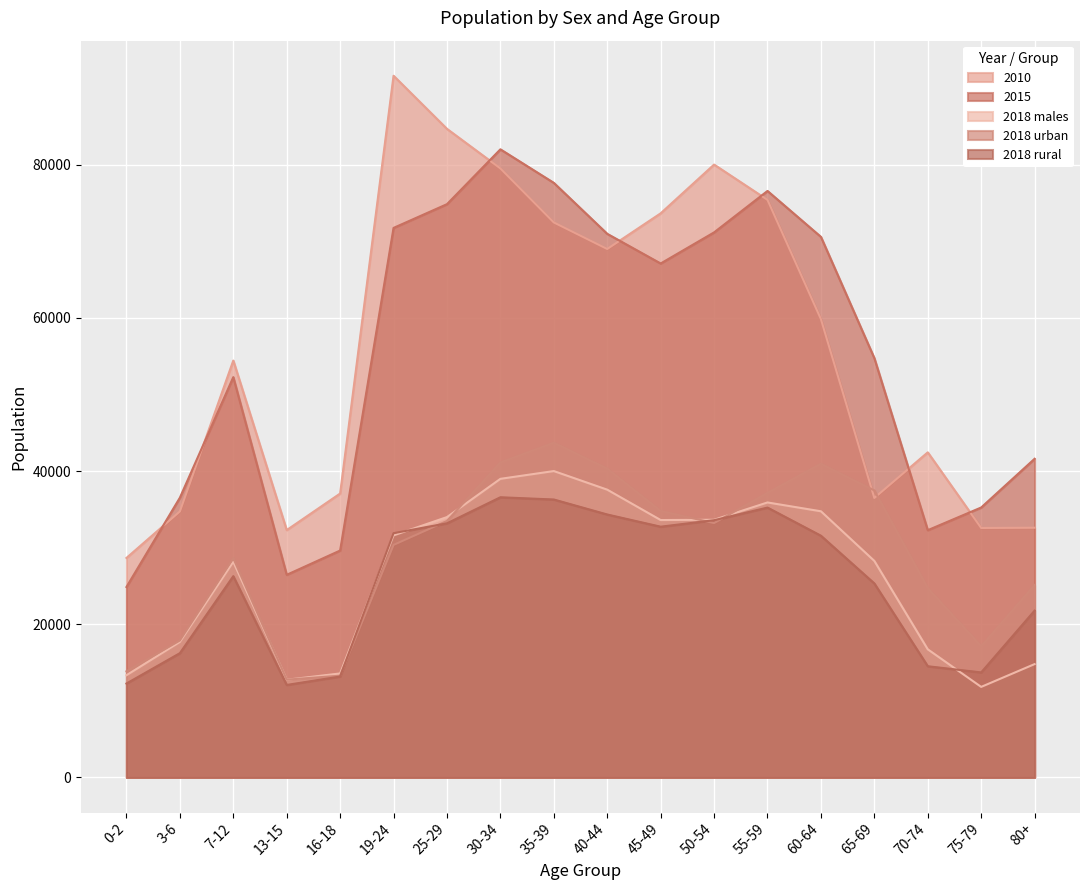

After their last crossing, which series has the higher values: 2018 rural or 2018 urban?

2018 urban